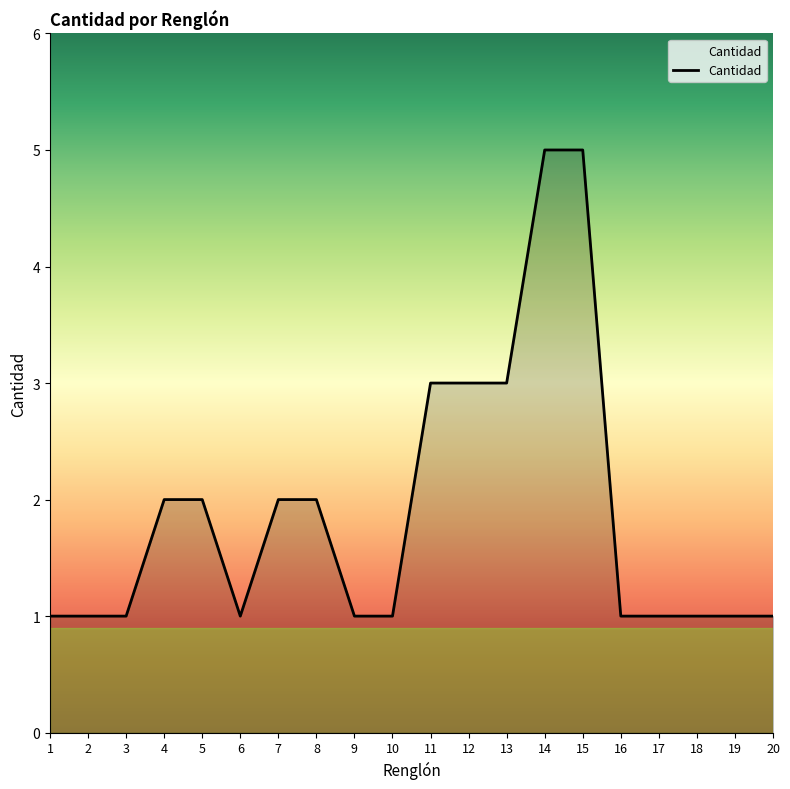

What is the sum of all values?

38